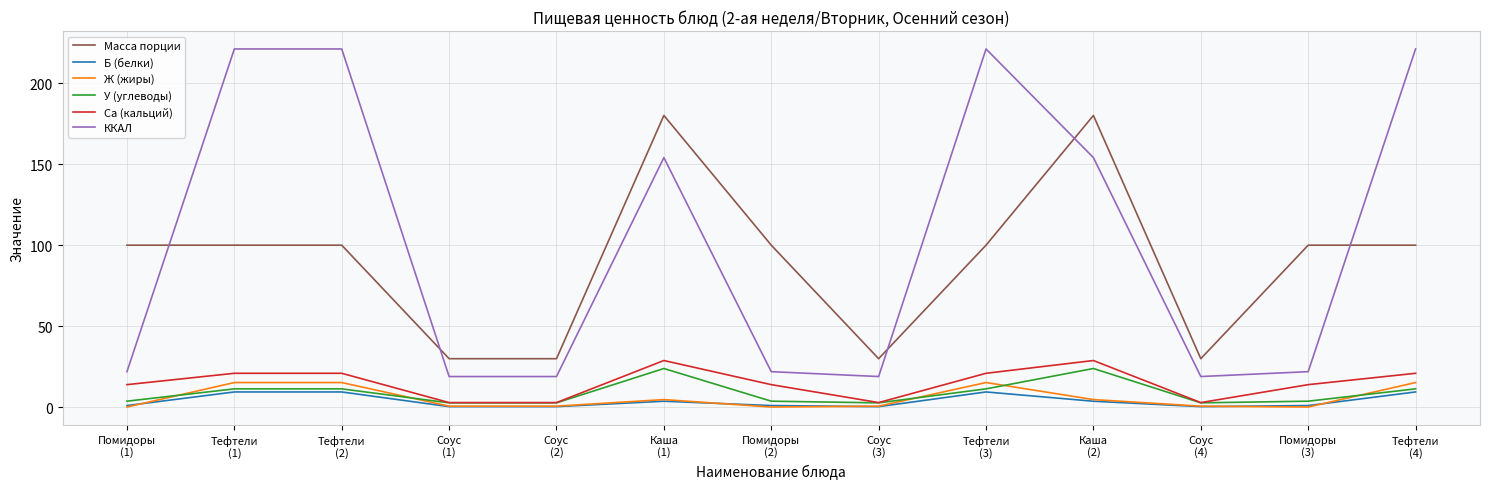

Which series has the widest spread of values?

ККАЛ